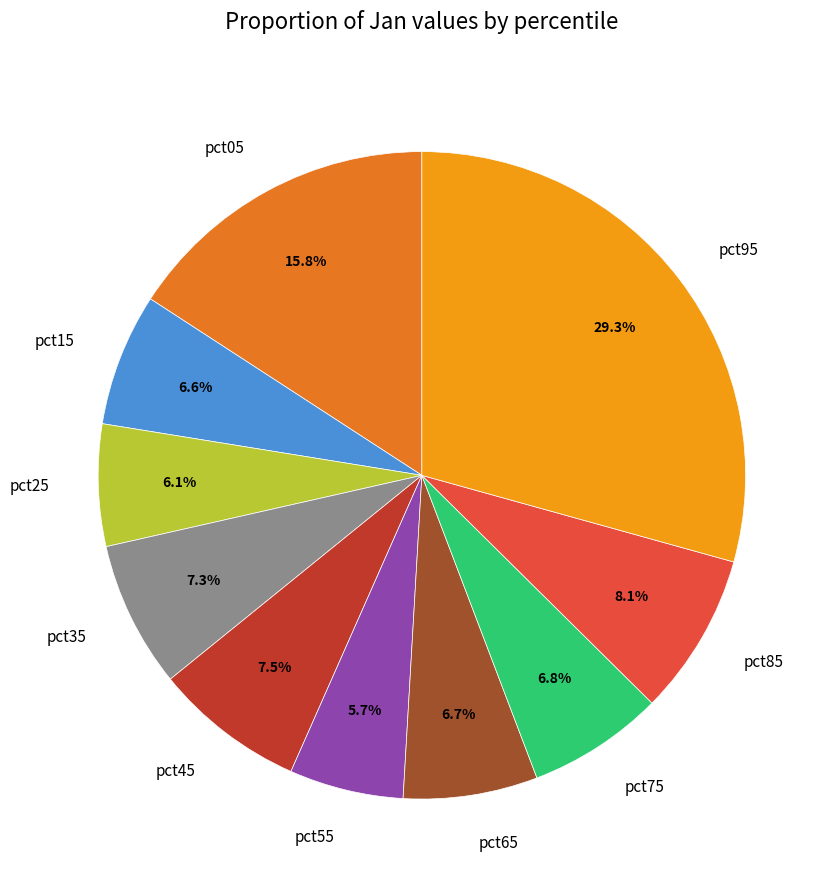

What is the total percentage of pct45 and pct55?

13.2%